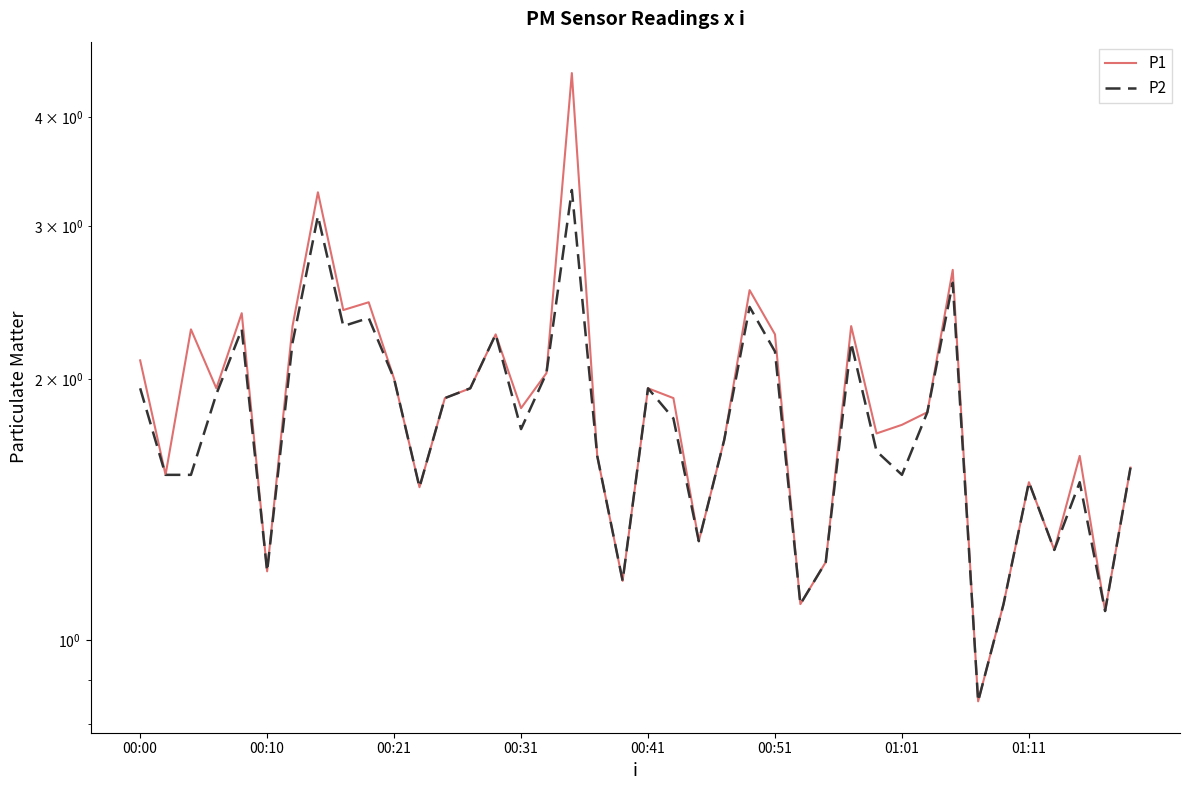

Reading left to right, extract all data points from this chart.

P1: 2.1	1.6	2.3	1.9	2.4	1.2	2.3	3.3	2.4	2.5	2.0	1.5	1.9	1.9	2.2	1.9	2.0	4.5	1.6	1.2	1.9	1.9	1.3	1.7	2.5	2.2	1.1	1.2	2.3	1.7	1.8	1.8	2.7	0.8	1.1	1.5	1.3	1.6	1.1	1.6
P2: 1.9	1.6	1.6	1.9	2.3	1.2	2.2	3.1	2.3	2.4	2.0	1.5	1.9	1.9	2.2	1.8	2.0	3.3	1.6	1.2	1.9	1.8	1.3	1.7	2.4	2.1	1.1	1.2	2.2	1.6	1.6	1.8	2.6	0.8	1.1	1.5	1.3	1.5	1.1	1.6